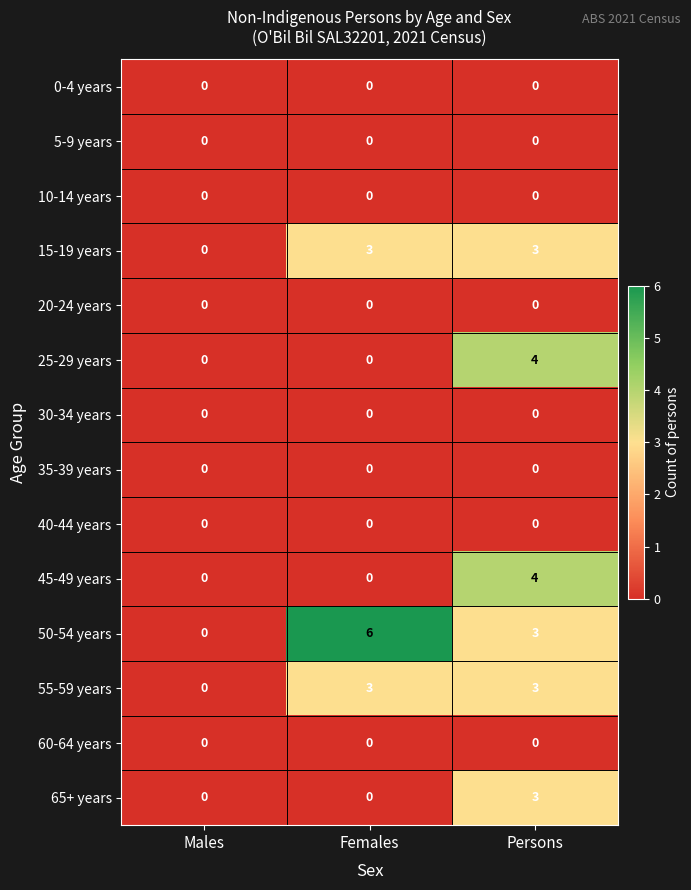

At which label does 25-29 years reach its peak?

Persons